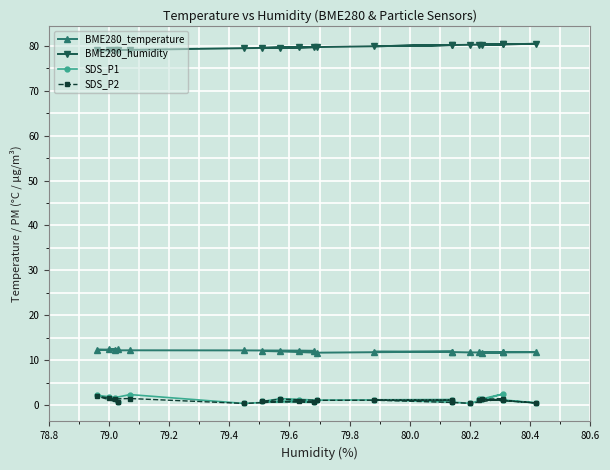

At how many categories does at least one series exceed 21?

20